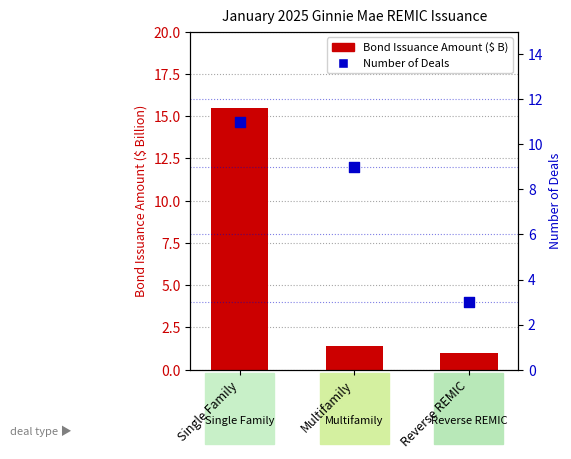

What are all the series names shown in the legend?

Bond Issuance Amount ($ Billion), Number of Deals